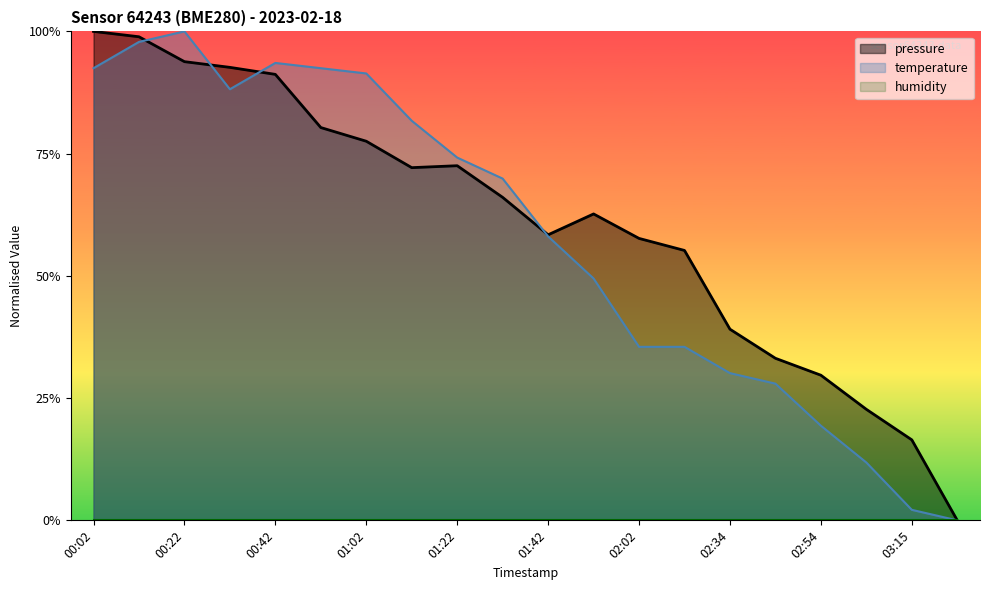

At which label does temperature reach its peak?

00:22